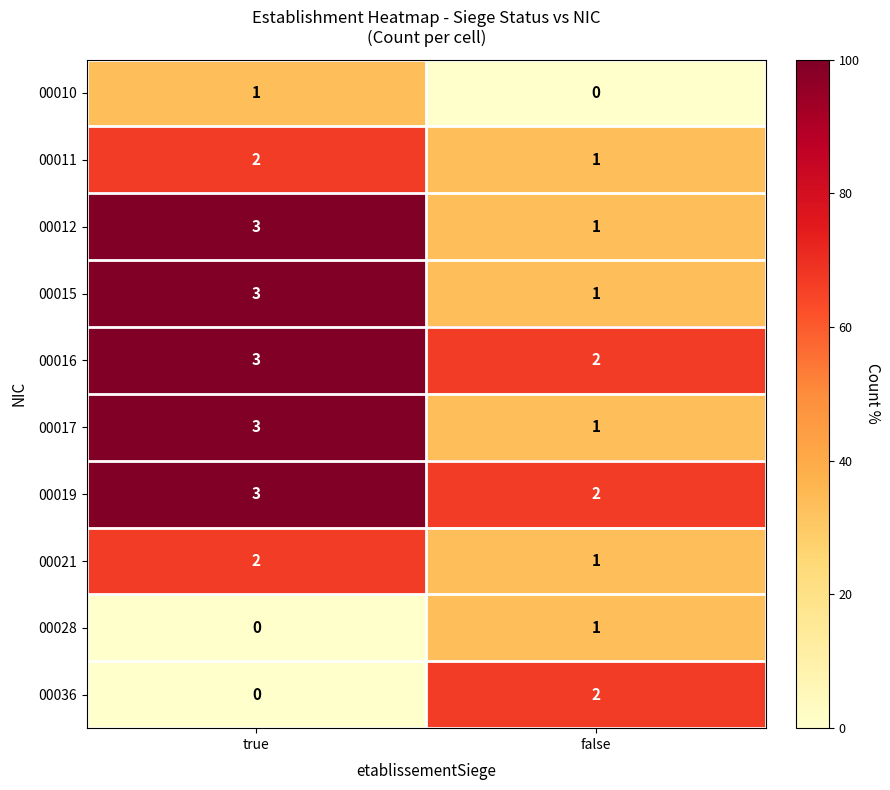

Which label corresponds to the largest value in the chart?

true